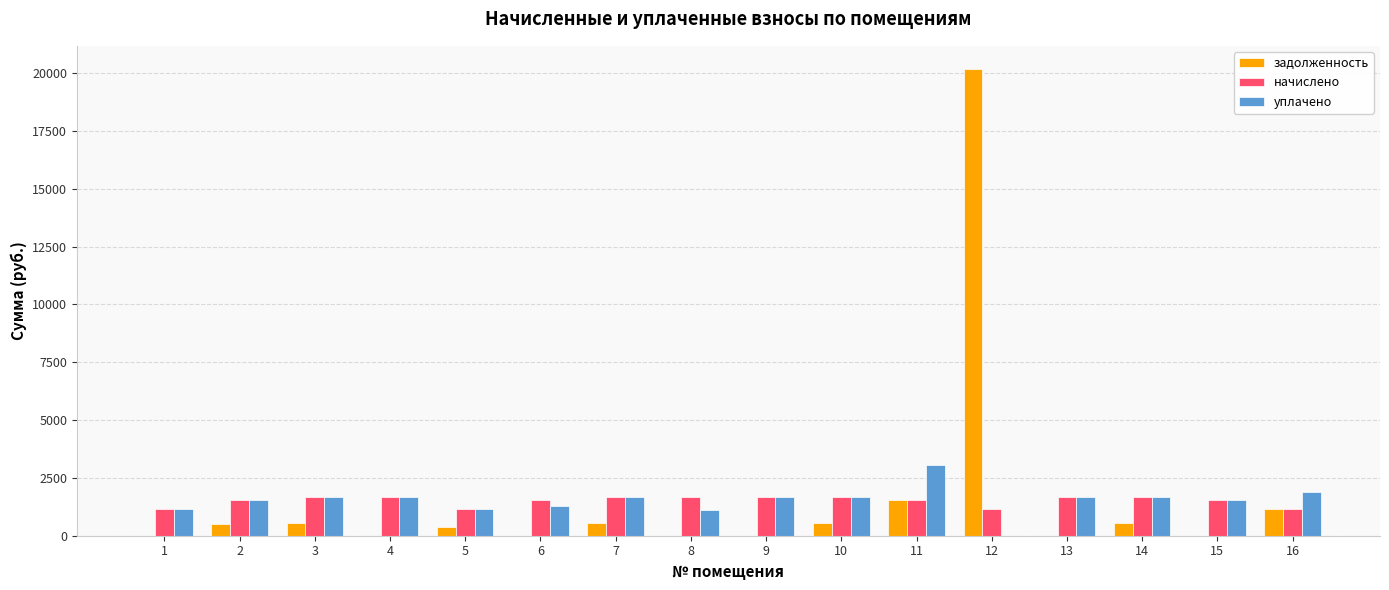

How many groups of bars are there?

16